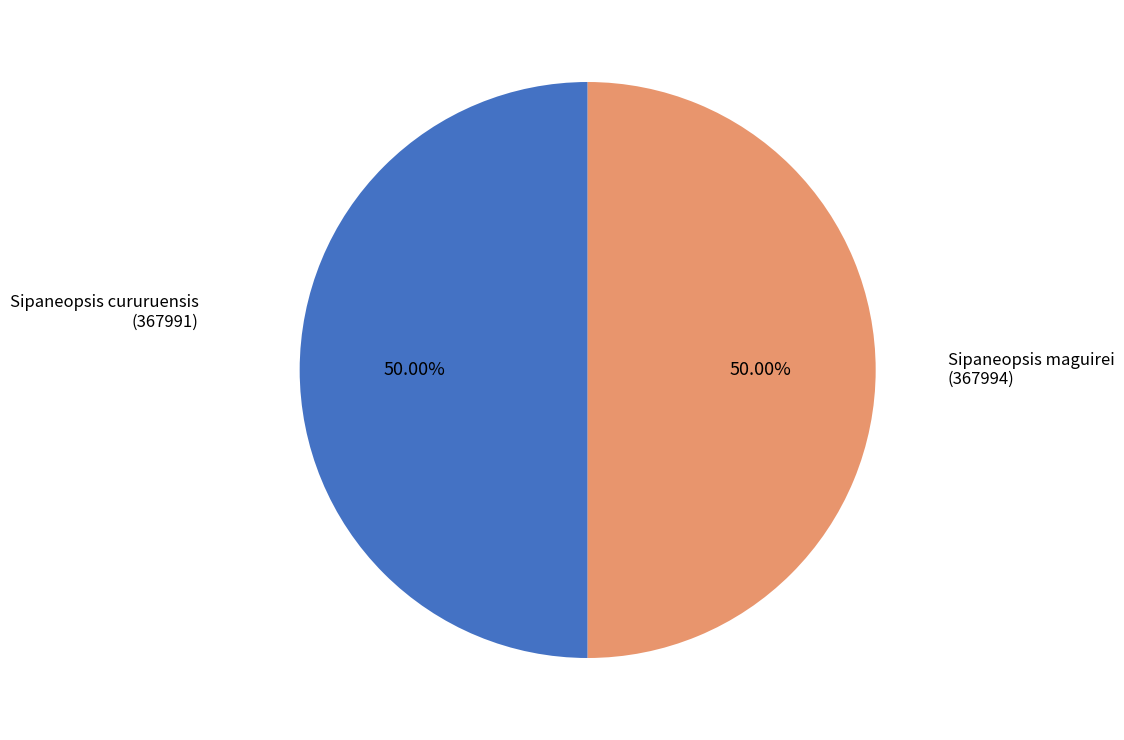

Count the number of slices in the pie.

2